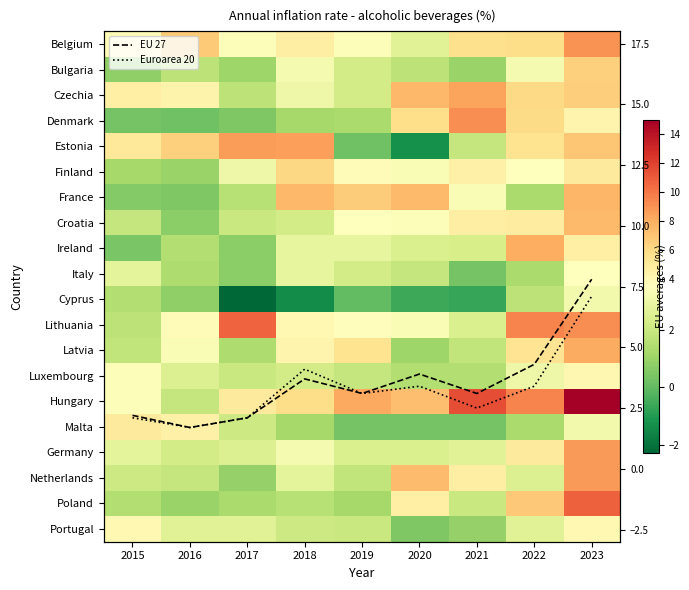

Is it true that Latvia equals 1.8 at 2015?

True